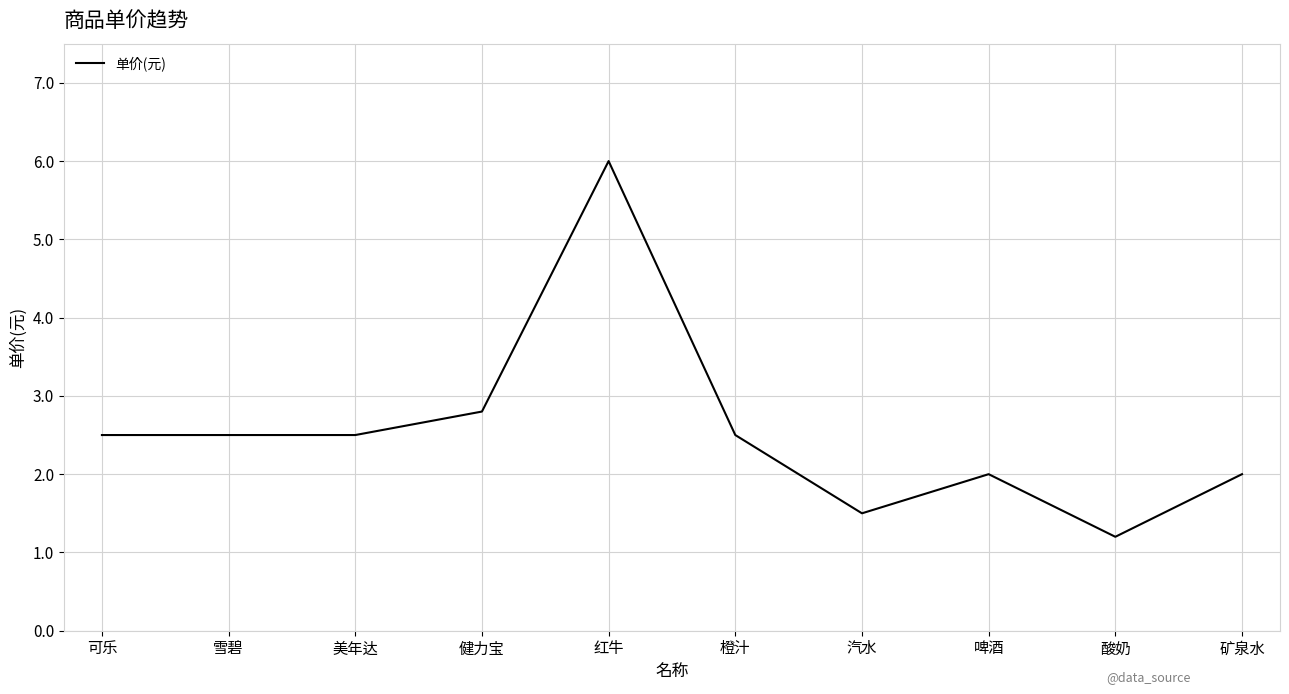

Reading left to right, extract all data points from this chart.

可乐=2.5	雪碧=2.5	美年达=2.5	健力宝=2.8	红牛=6.0	橙汁=2.5	汽水=1.5	啤酒=2.0	酸奶=1.2	矿泉水=2.0